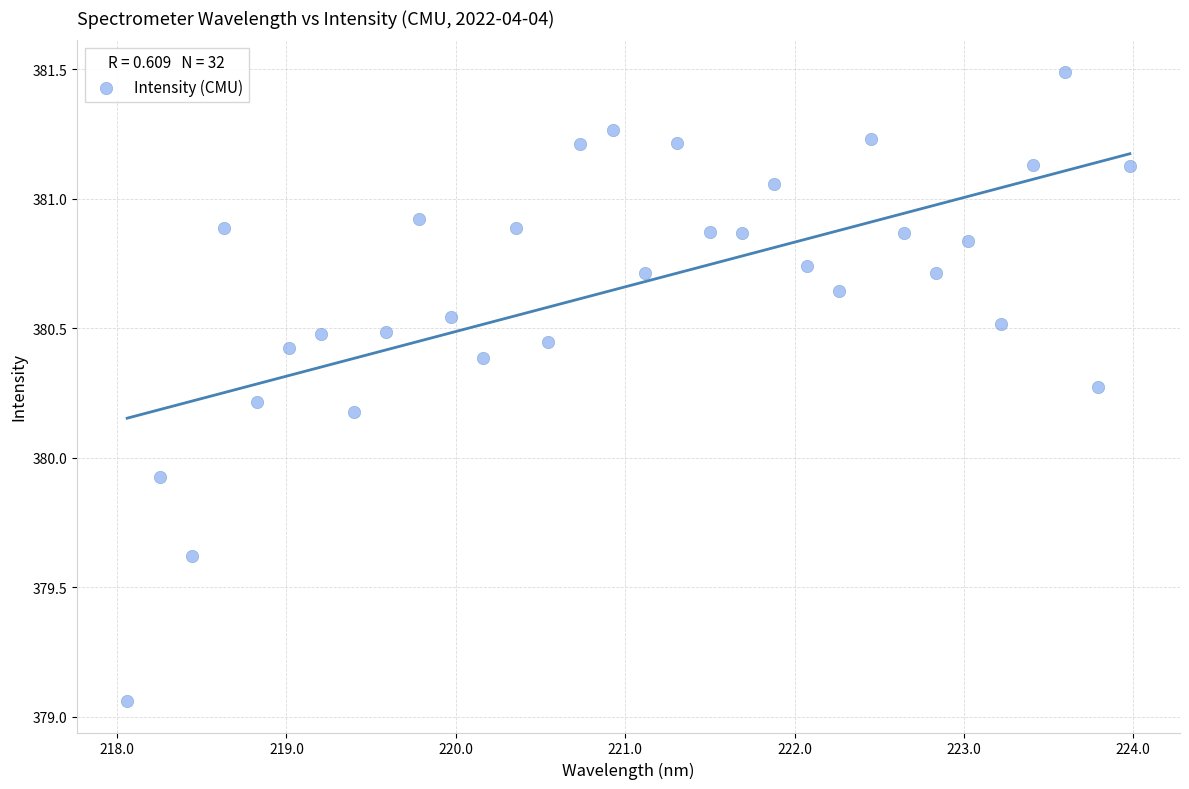

What Y value in the scatter plot is closest to 380?

379.9